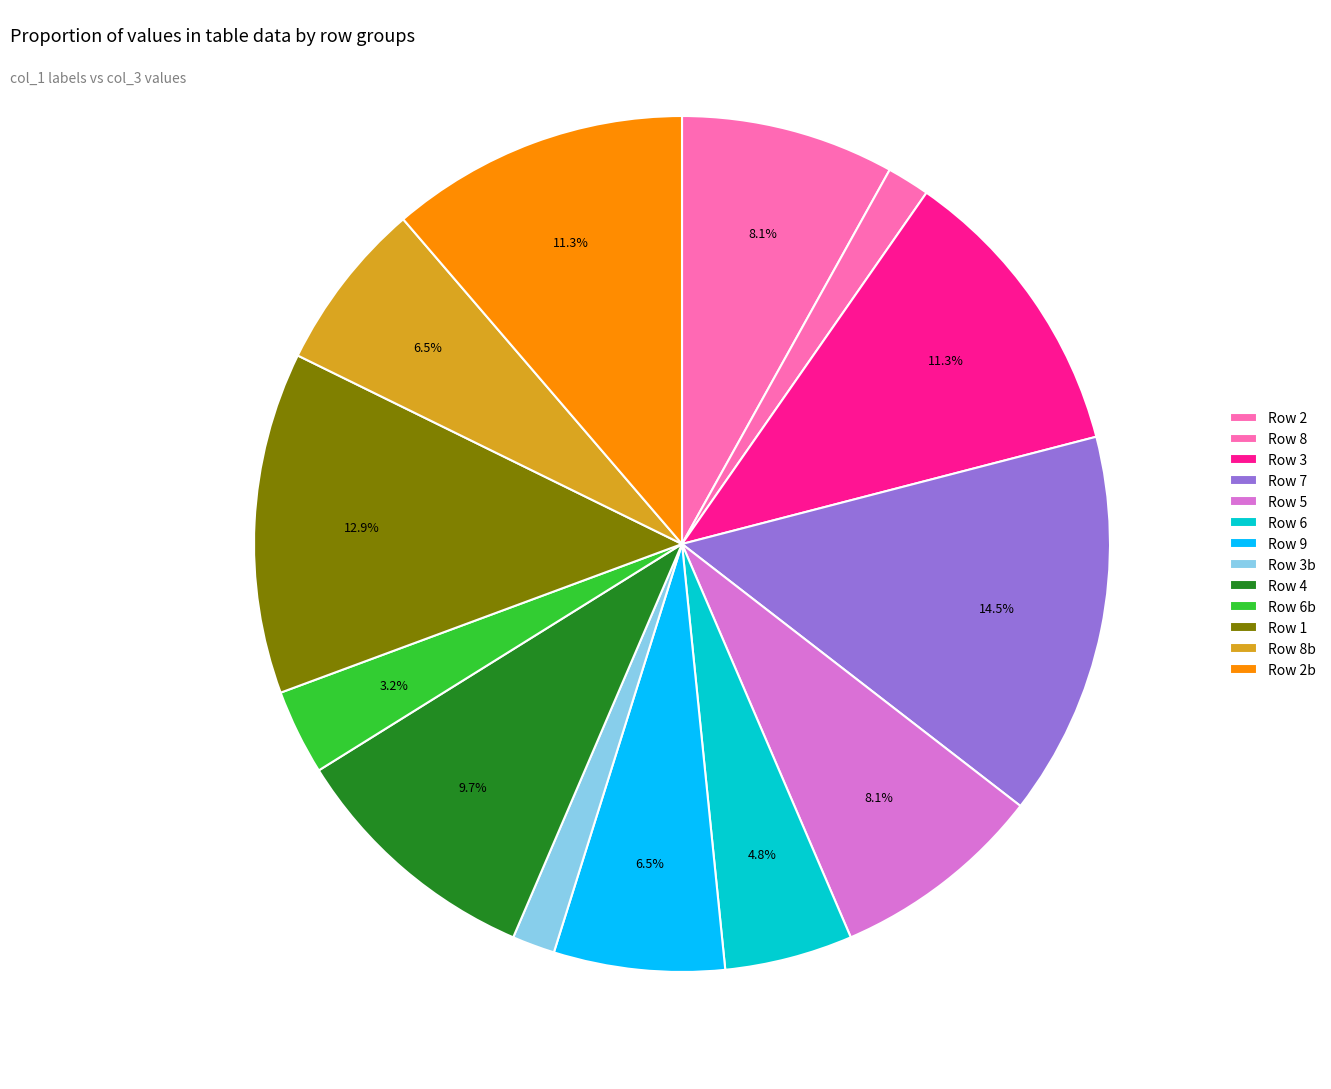

Count the number of slices in the pie.

13